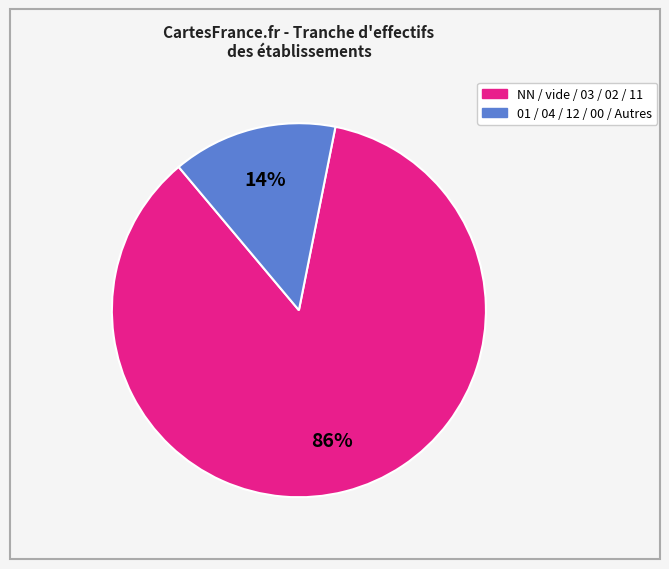

To the nearest percent, what is the difference between the largest and smallest slice percentages?

72%